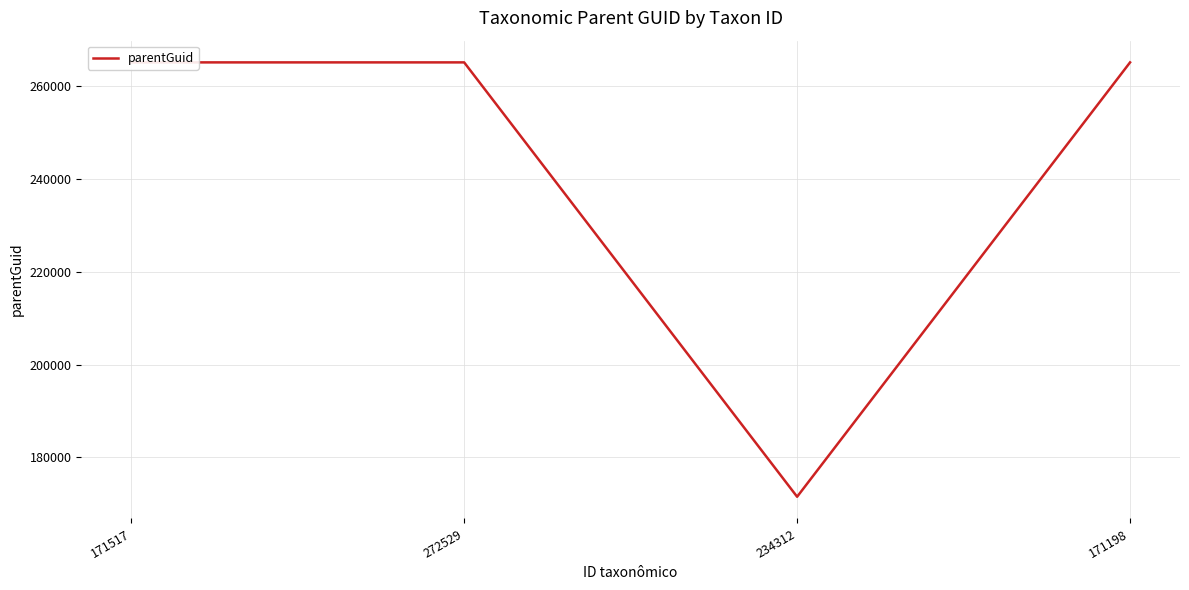

What is the label of the 1st point from the right?

171198